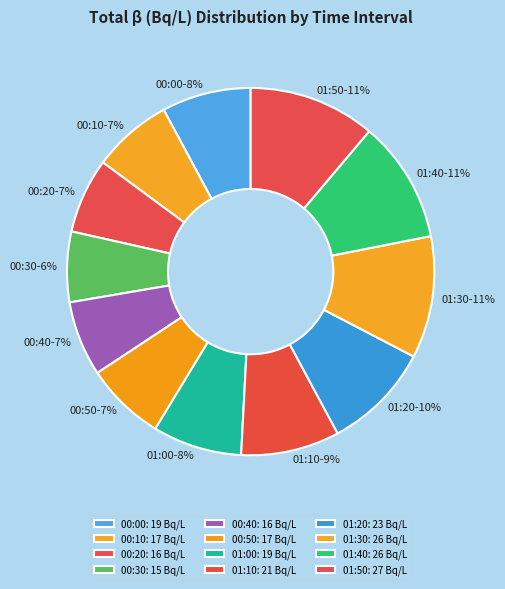

To the nearest percent, what is the difference between the largest and smallest slice percentages?

5%